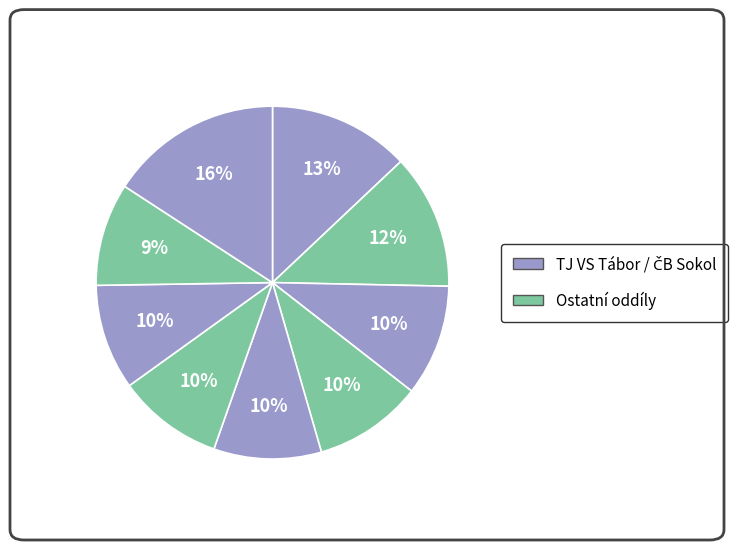

How many slices are in this pie chart?

9